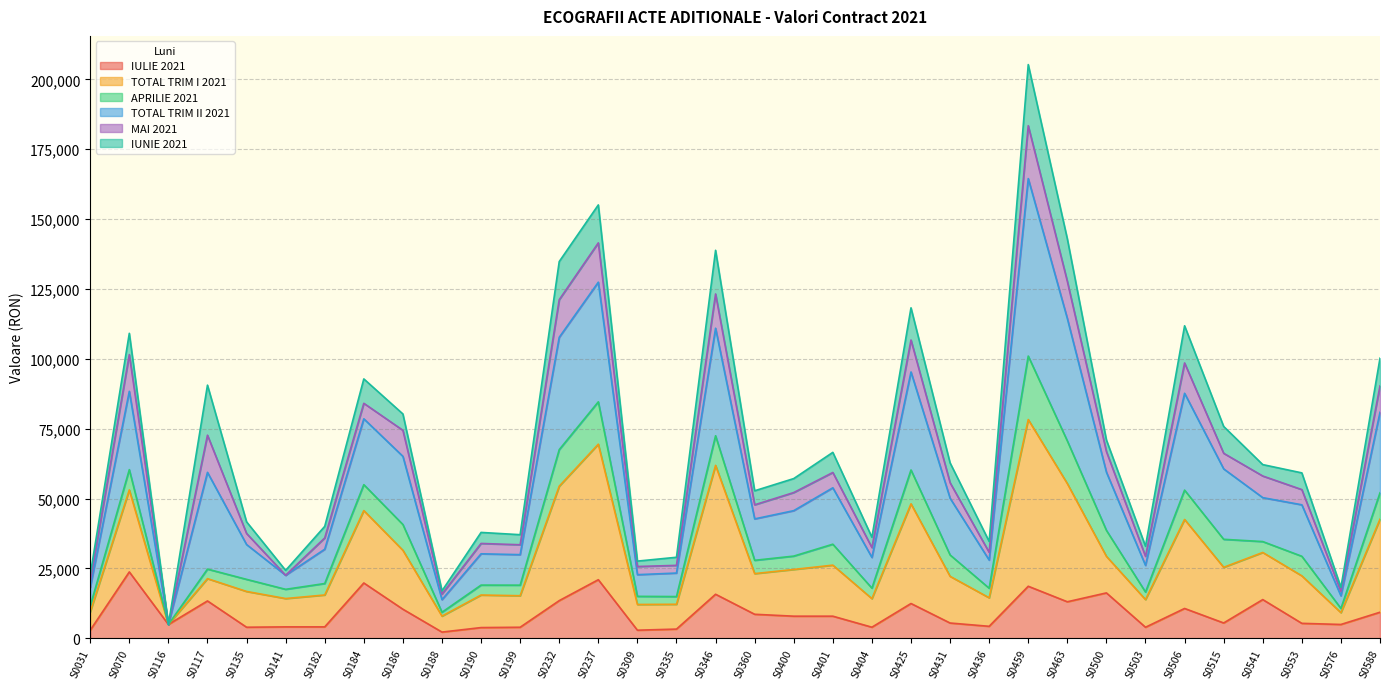

At how many categories does at least one series exceed 160835?

1